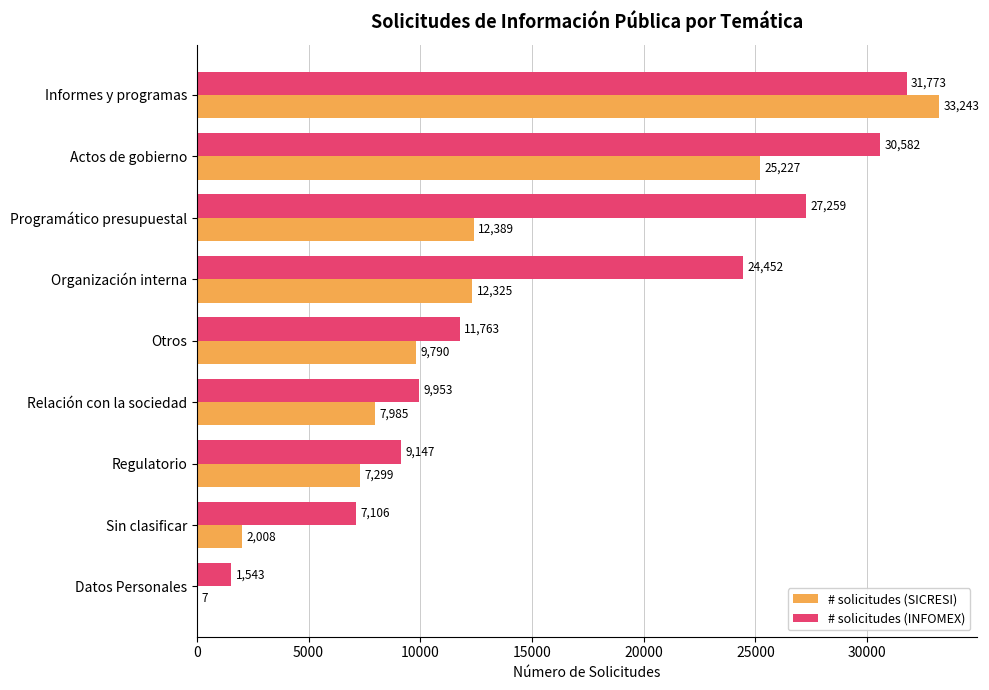

The # solicitudes (INFOMEX) series shows 31773 at Informes y programas. True or false?

True